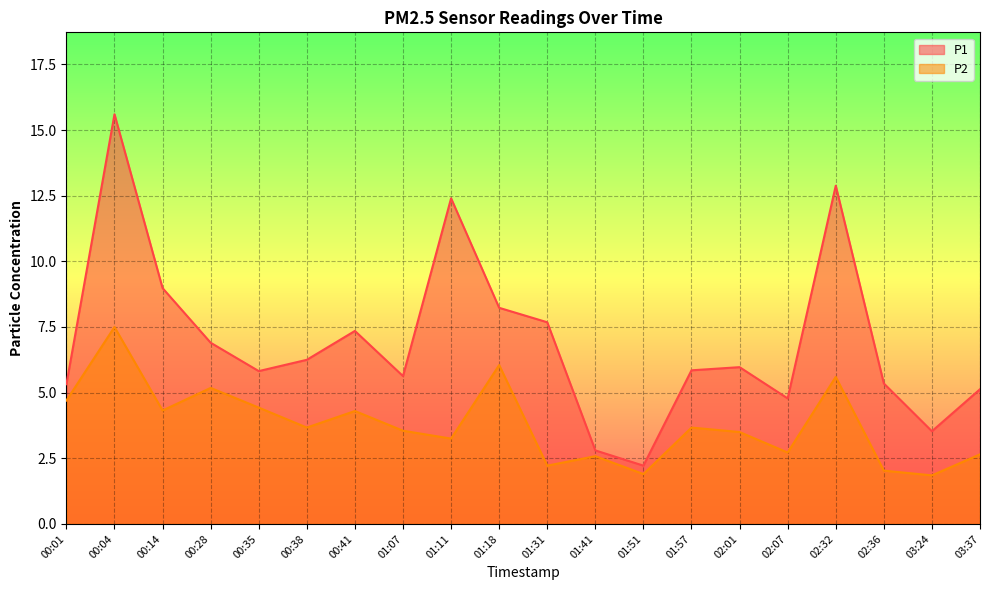

What is the total value across all series at 01:11?

15.7